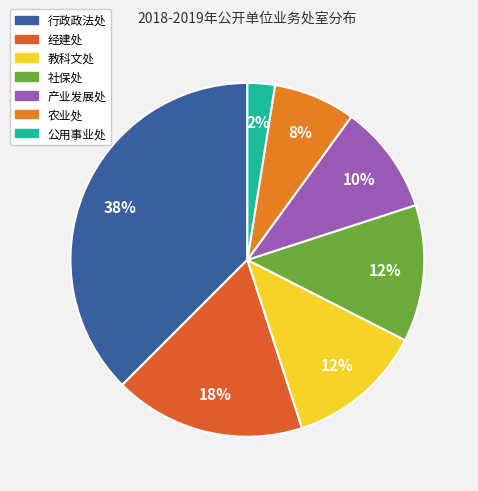

Does 经建处 account for over 50% of the chart?

No